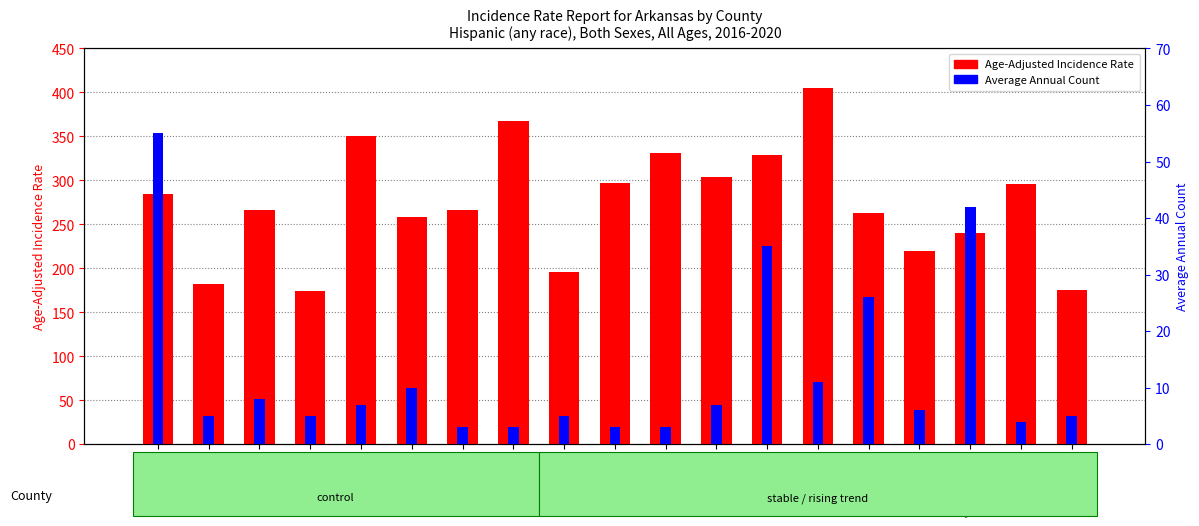

The value of Age-Adjusted Incidence Rate at Pulaski is 328.8. True or false?

True